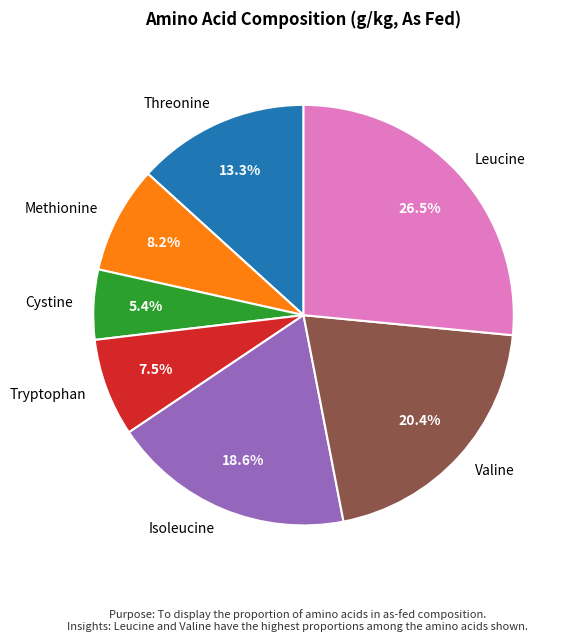

Does any single category account for the majority?

No